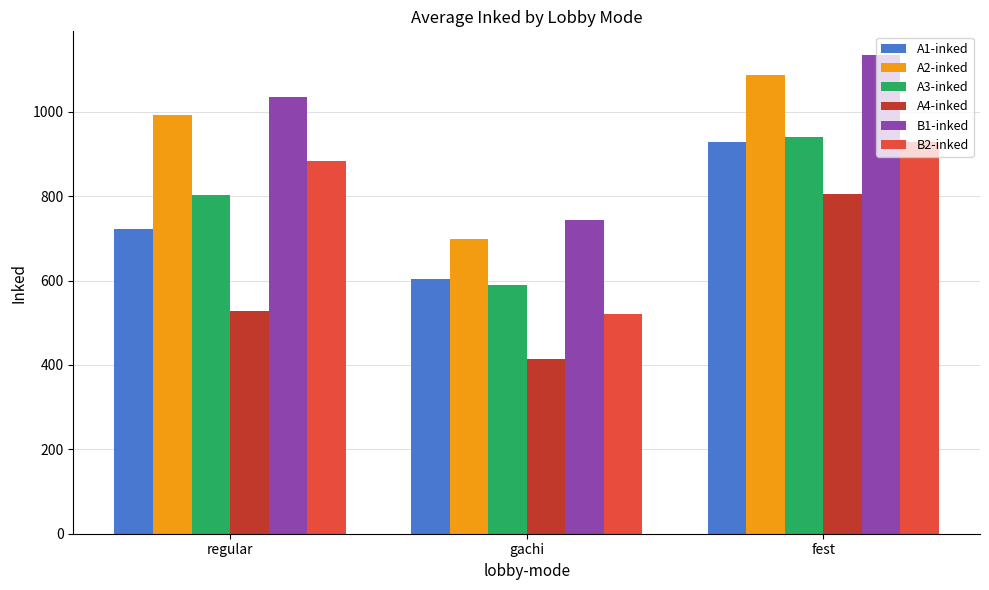

At which category is the sum across all series the highest?

fest